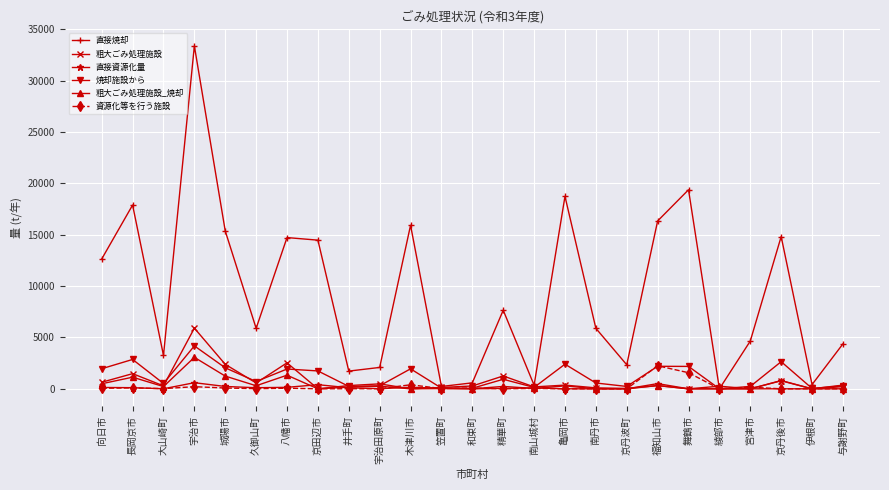

How many series are shown in this chart?

6